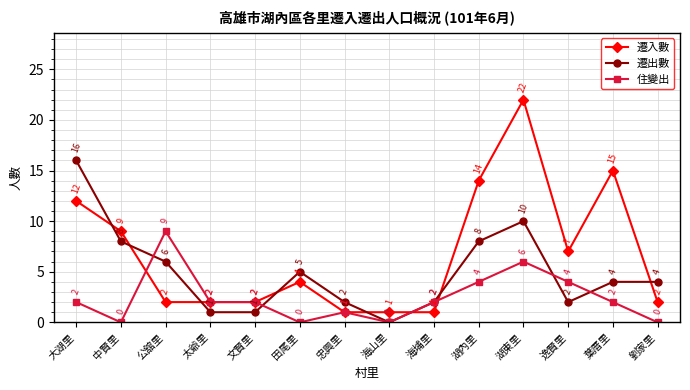

What is the label of the 9th point from the right?

田尾里